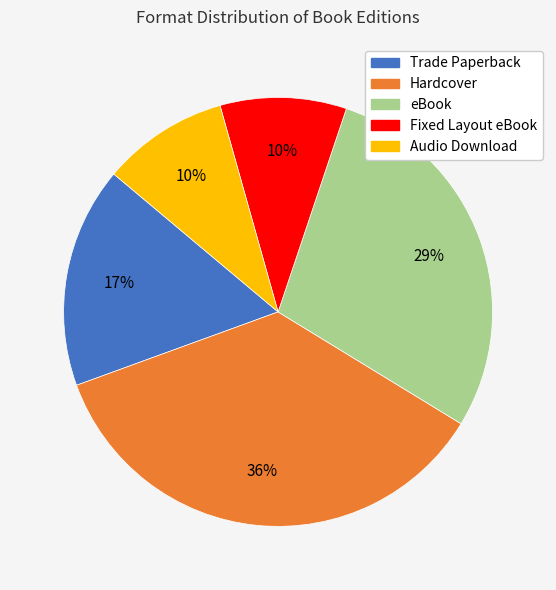

How many slices are in this pie chart?

5